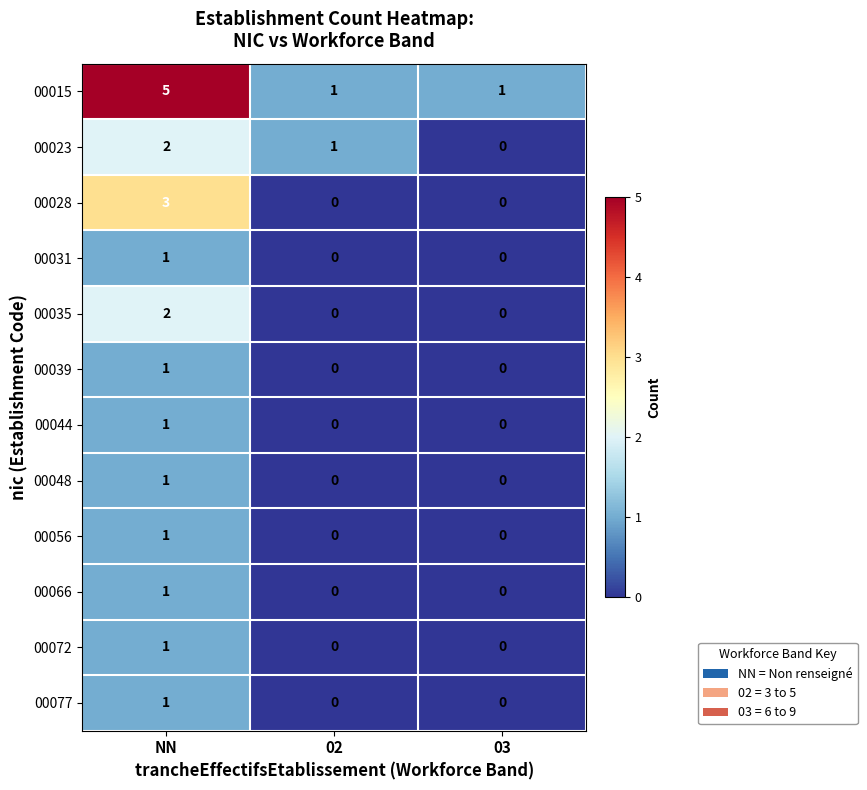

How many data points in 00056 are above 0?

1